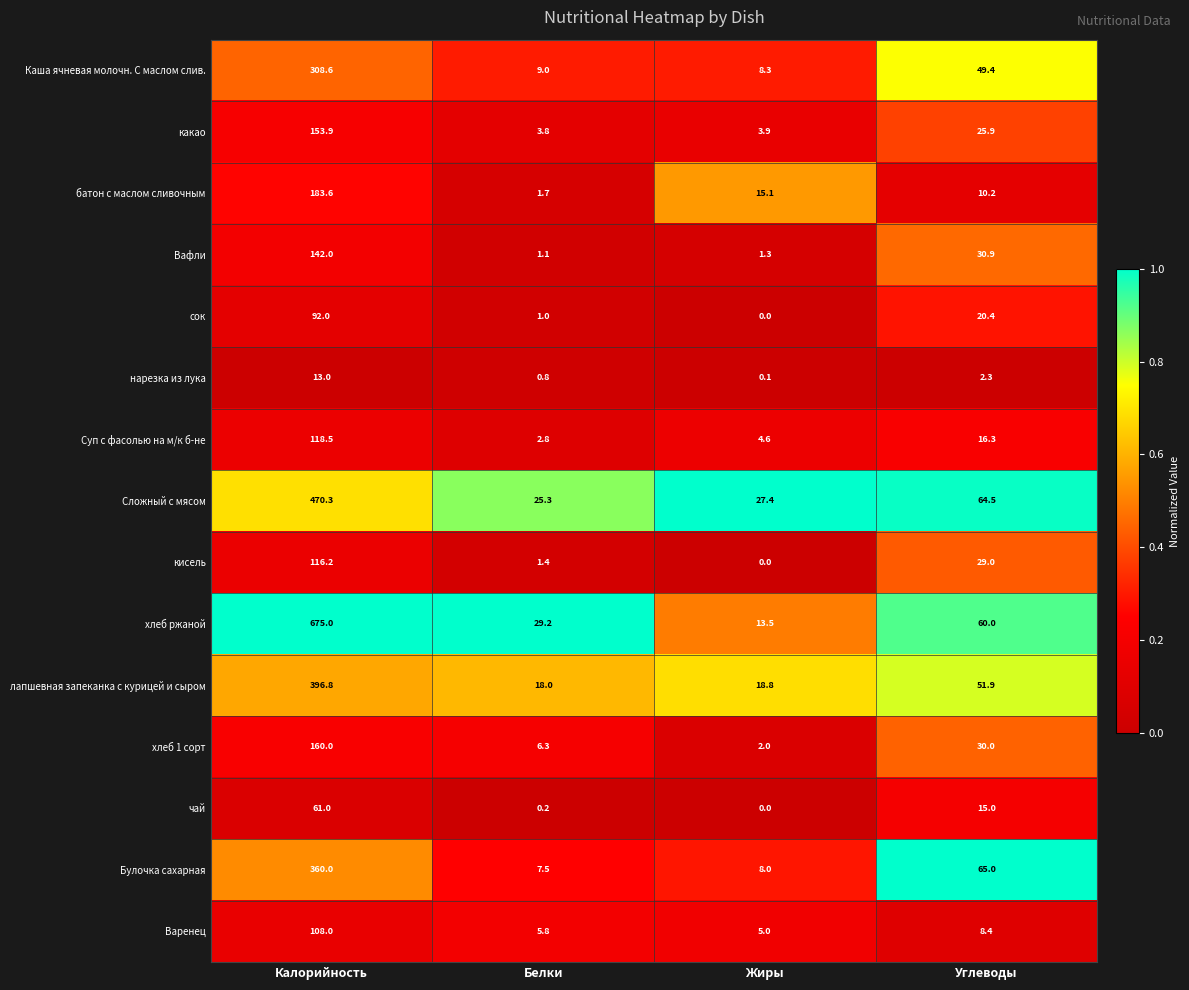

List the labels in order of какао value, largest first.

Калорийность, Углеводы, Жиры, Белки